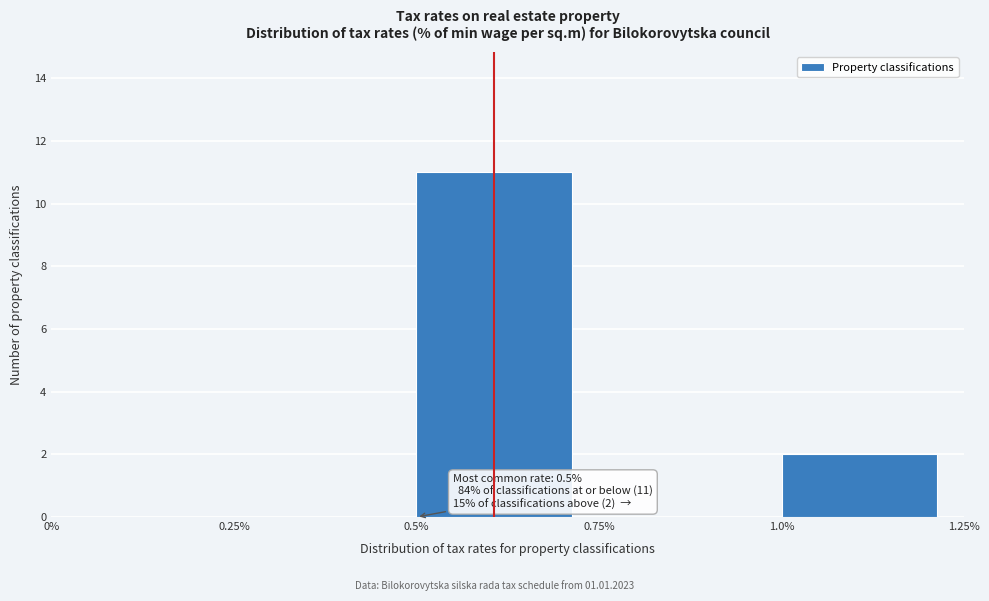

Which range on the x-axis has the tallest bar?

0.5% to 0.75%